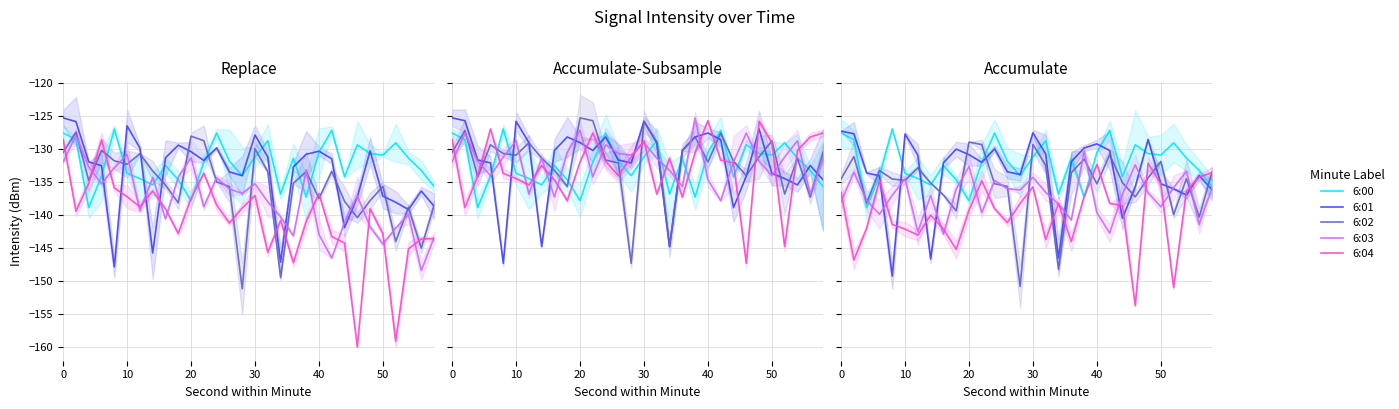

The value of 6:04 at 14 is -48.2. True or false?

False